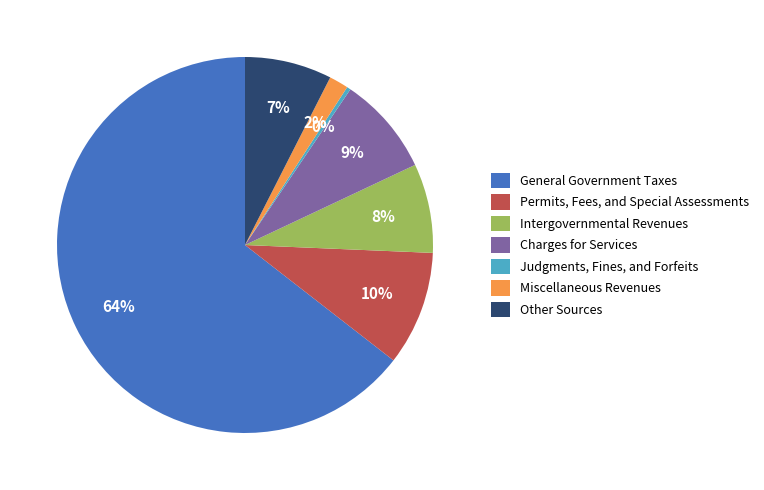

To the nearest percent, what is the difference between the Miscellaneous Revenues and Intergovernmental Revenues slice percentages?

6%